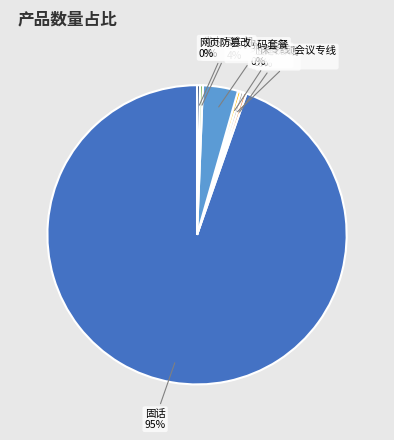

Does any single category account for the majority?

Yes